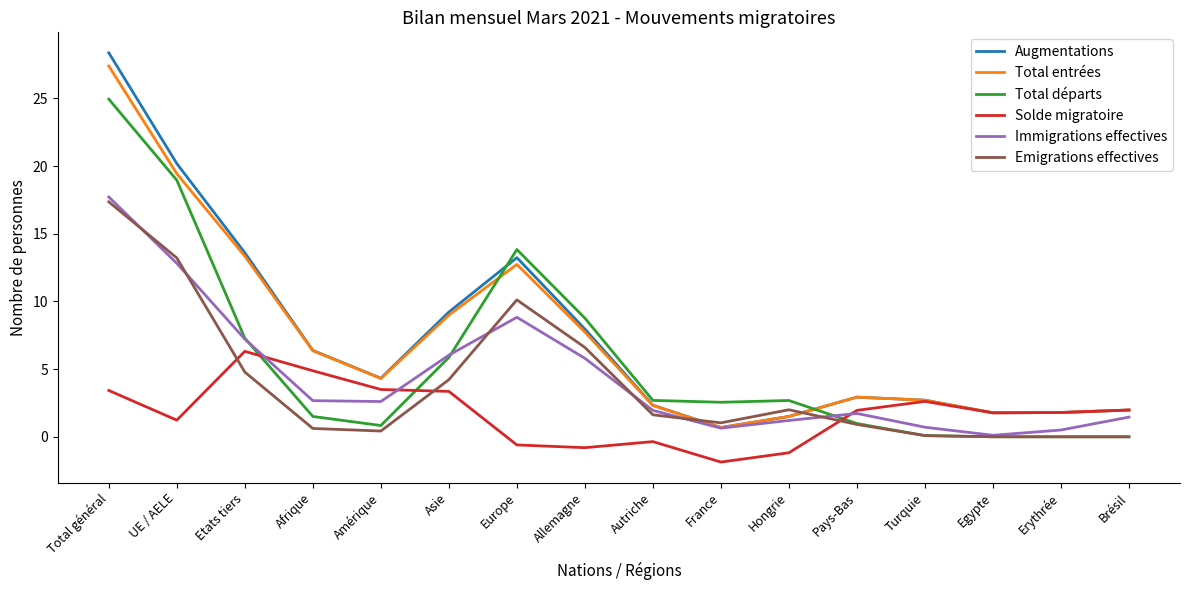

True or false: Solde migratoire has a value of -0.5 at France.

False